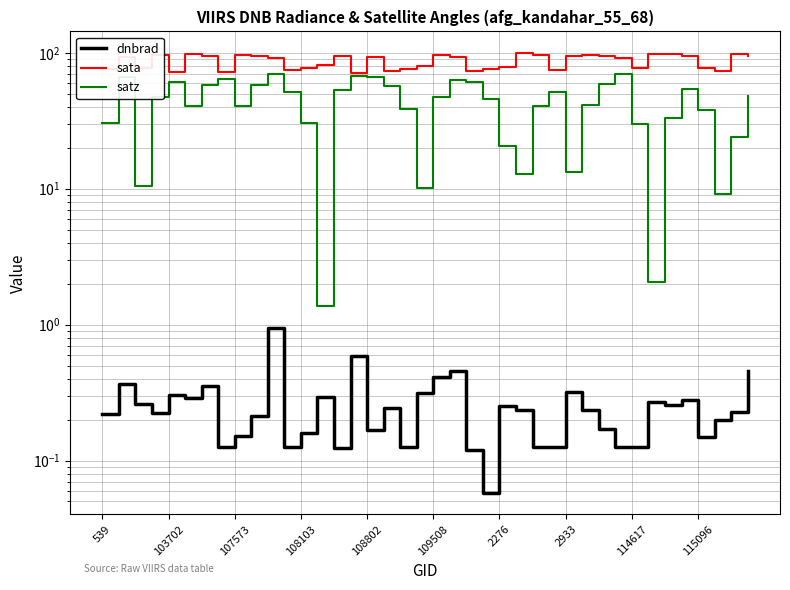

What is the maximum value for dnbrad?

0.9